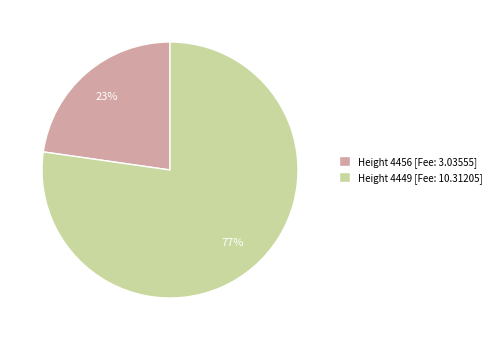

Rank the categories by value from lowest to highest.

Height 4456, Height 4449